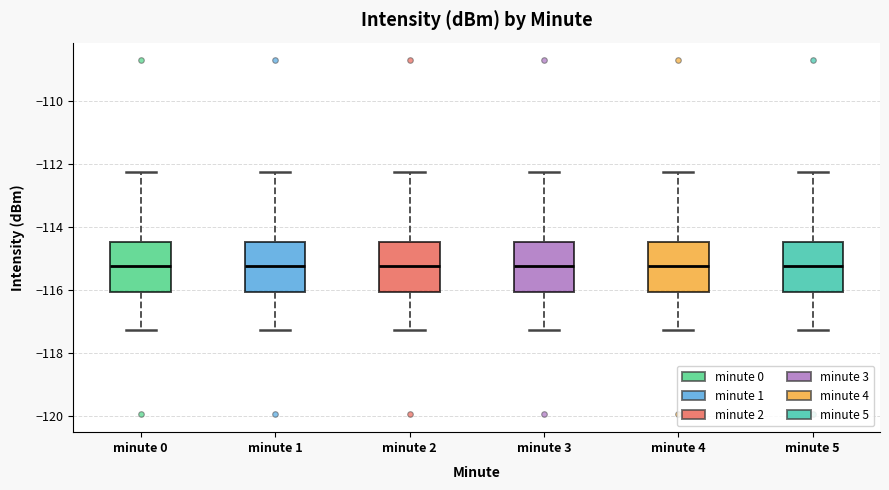

Where is the lower edge of the box for minute 0 on the y-axis? The values are not printed on the chart, so give them approximately, as read against the axis.

-116.0